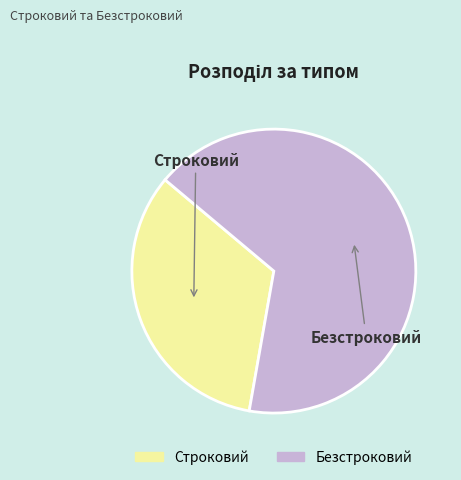

Is it true that Строковий is 33% of the pie?

True